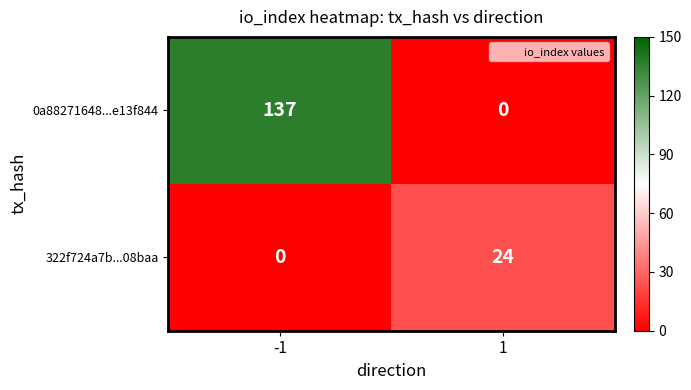

What is the difference between the 322f724a7b...08baa values at 1 and -1?

24